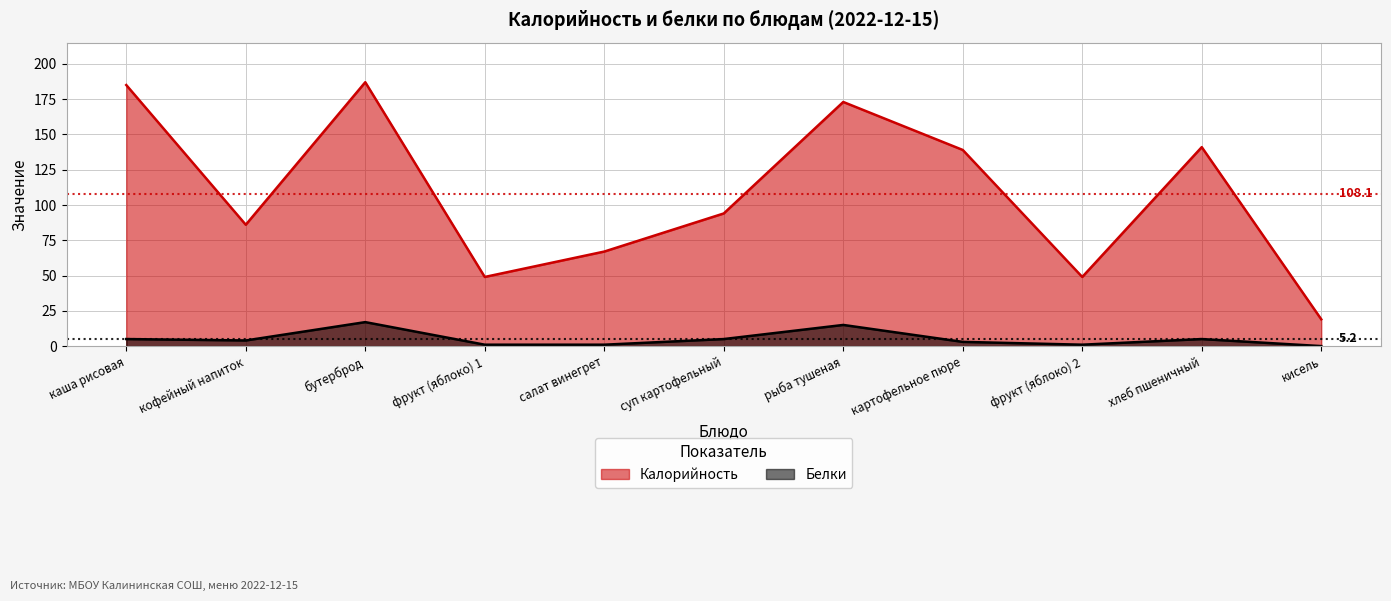

True or false: Белки has a value of 5 at хлеб пшеничный.

True